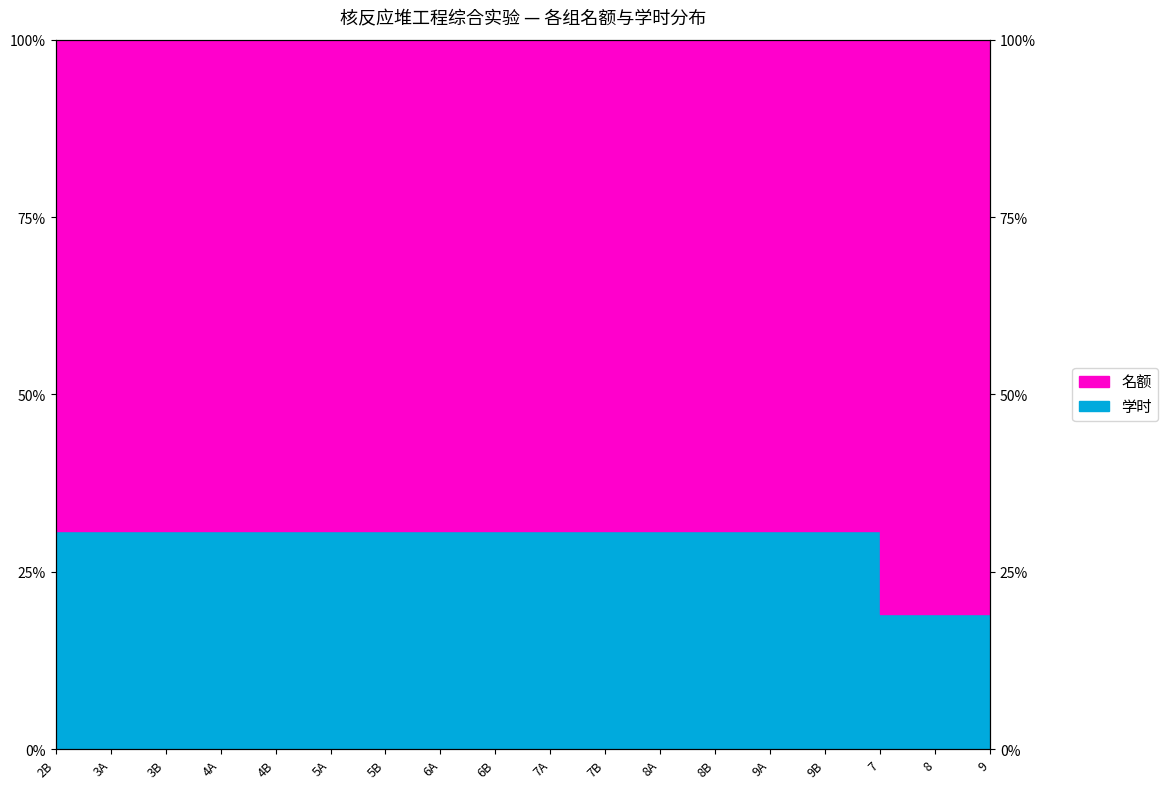

Reading left to right, list all the values displayed in this chart.

2B=30.8	3A=30.8	3B=30.8	4A=30.8	4B=30.8	5A=30.8	5B=30.8	6A=30.8	6B=30.8	7A=30.8	7B=30.8	8A=30.8	8B=30.8	9A=30.8	9B=30.8	7=19.0	8=19.0	9=19.0